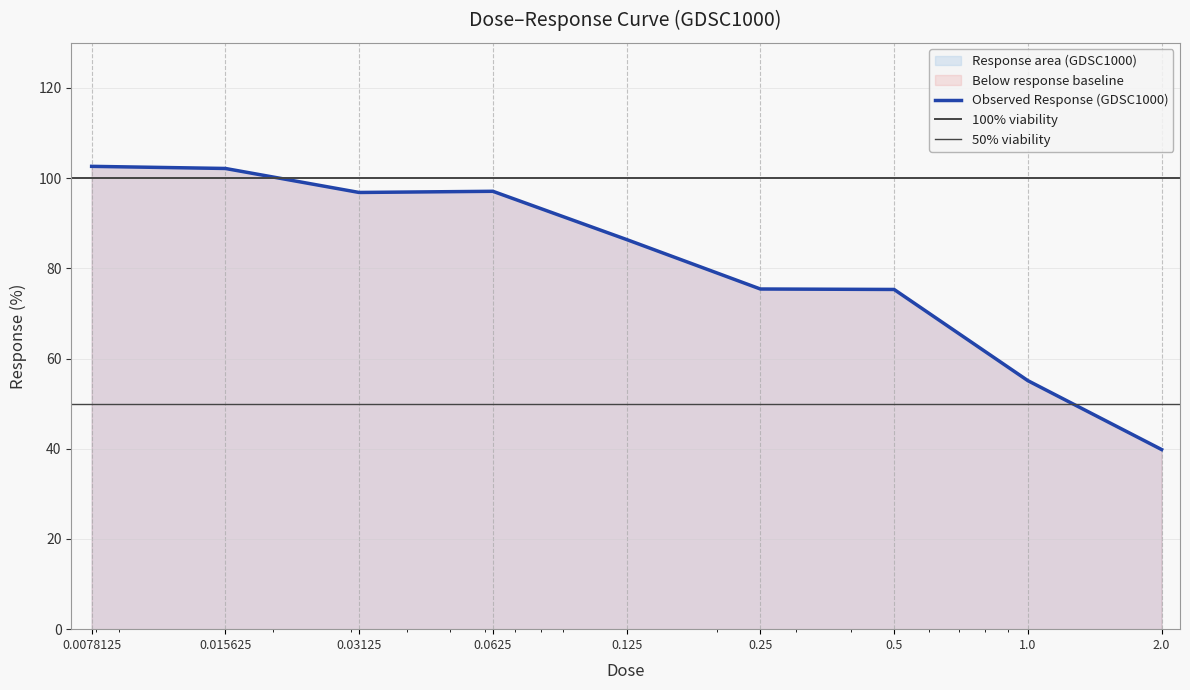

Reading right to left, what are all the values shown in this chart?

39.8	55.1	75.3	75.4	86.4	97.1	96.8	102.1	102.6